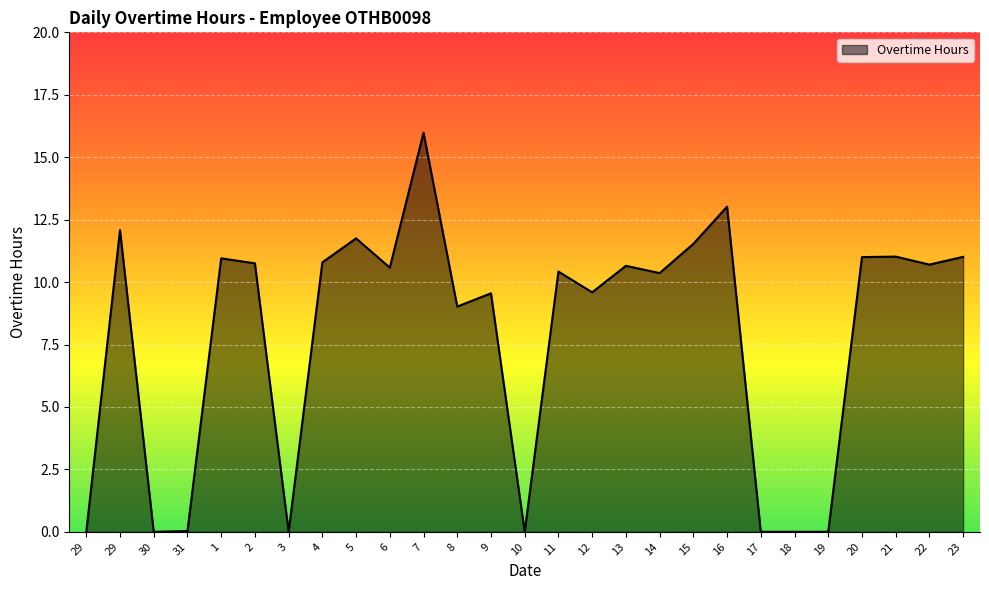

How many points are lower than both their immediate neighbors (excluding endpoints)?

8